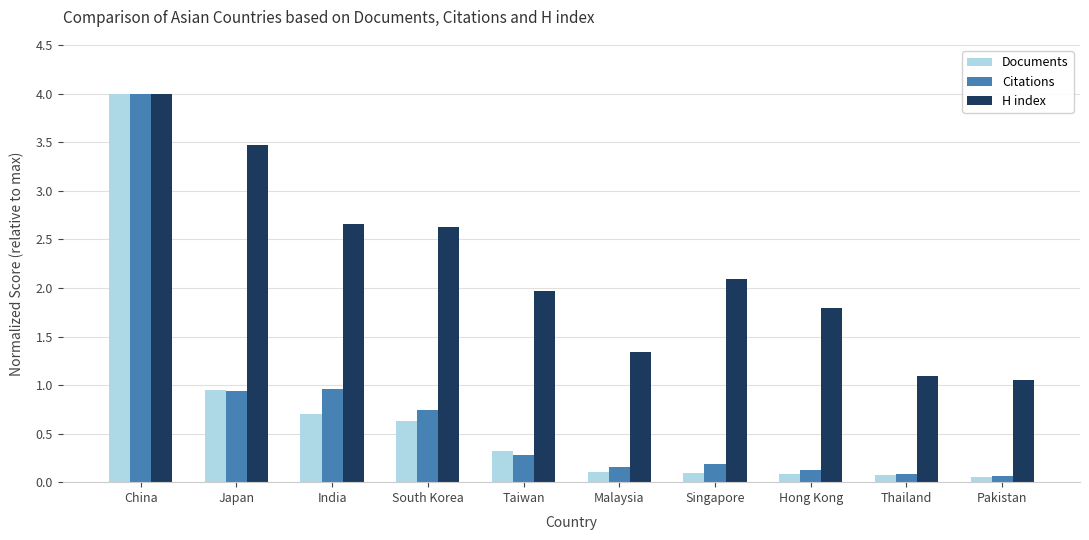

What position from the right is Malaysia?

5